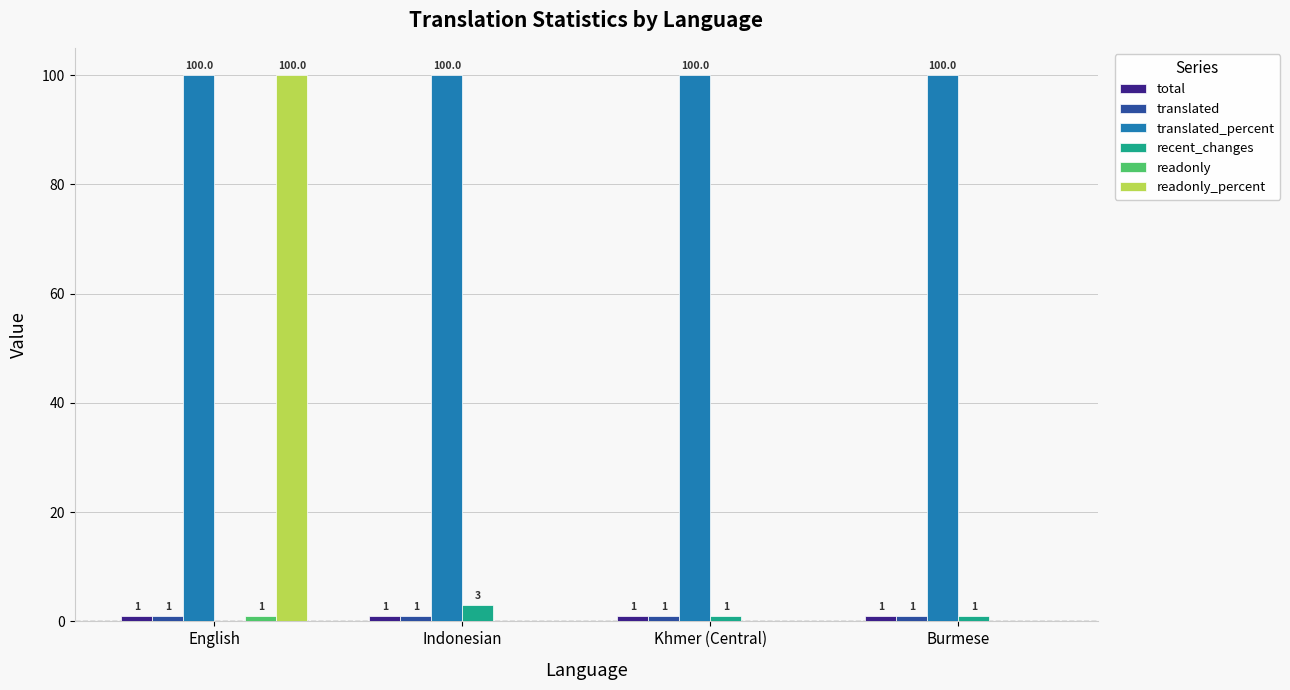

Does the chart contain stacked bars?

No